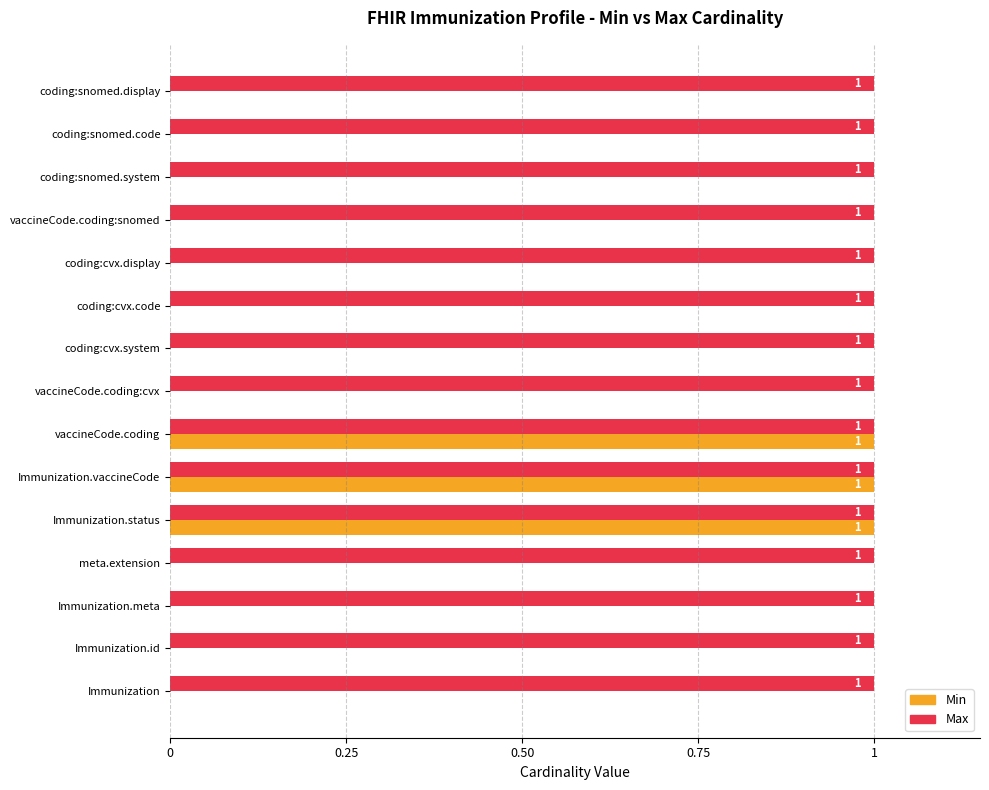

How many data points does each series have?

15